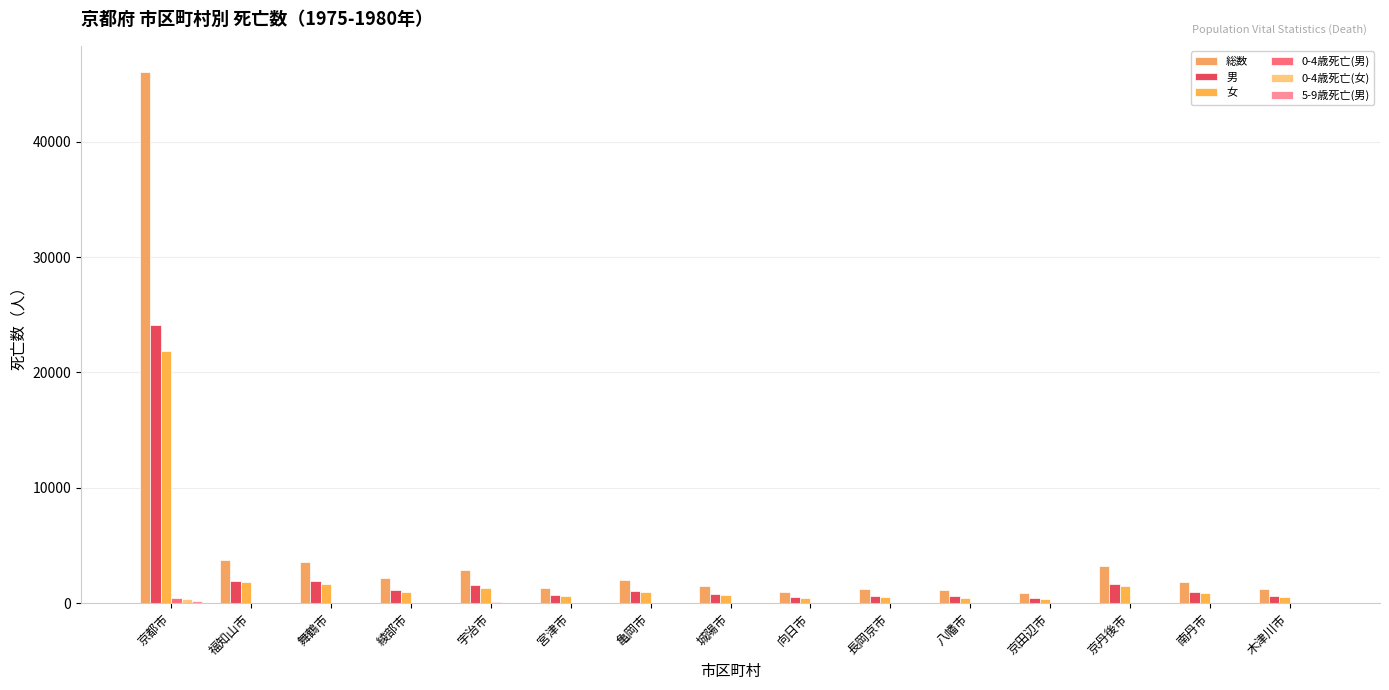

Which series has the largest total across all categories?

総数